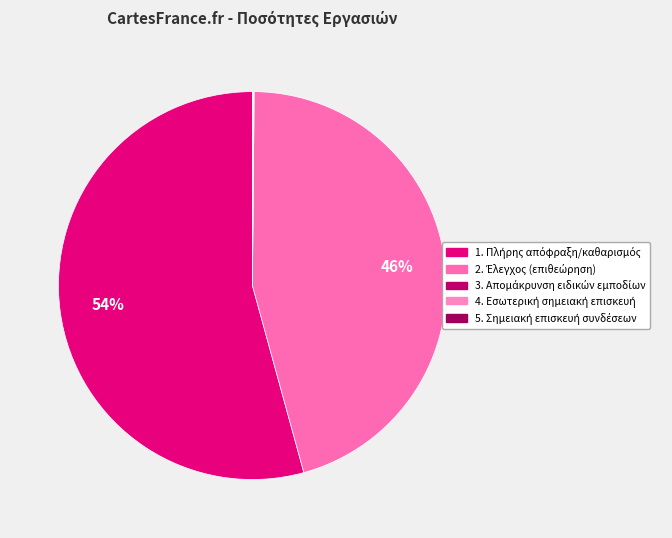

What is the total percentage of 1. Πλήρης απόφραξη/καθαρισμός and 4. Εσωτερική σημειακή επισκευή?

54.3%